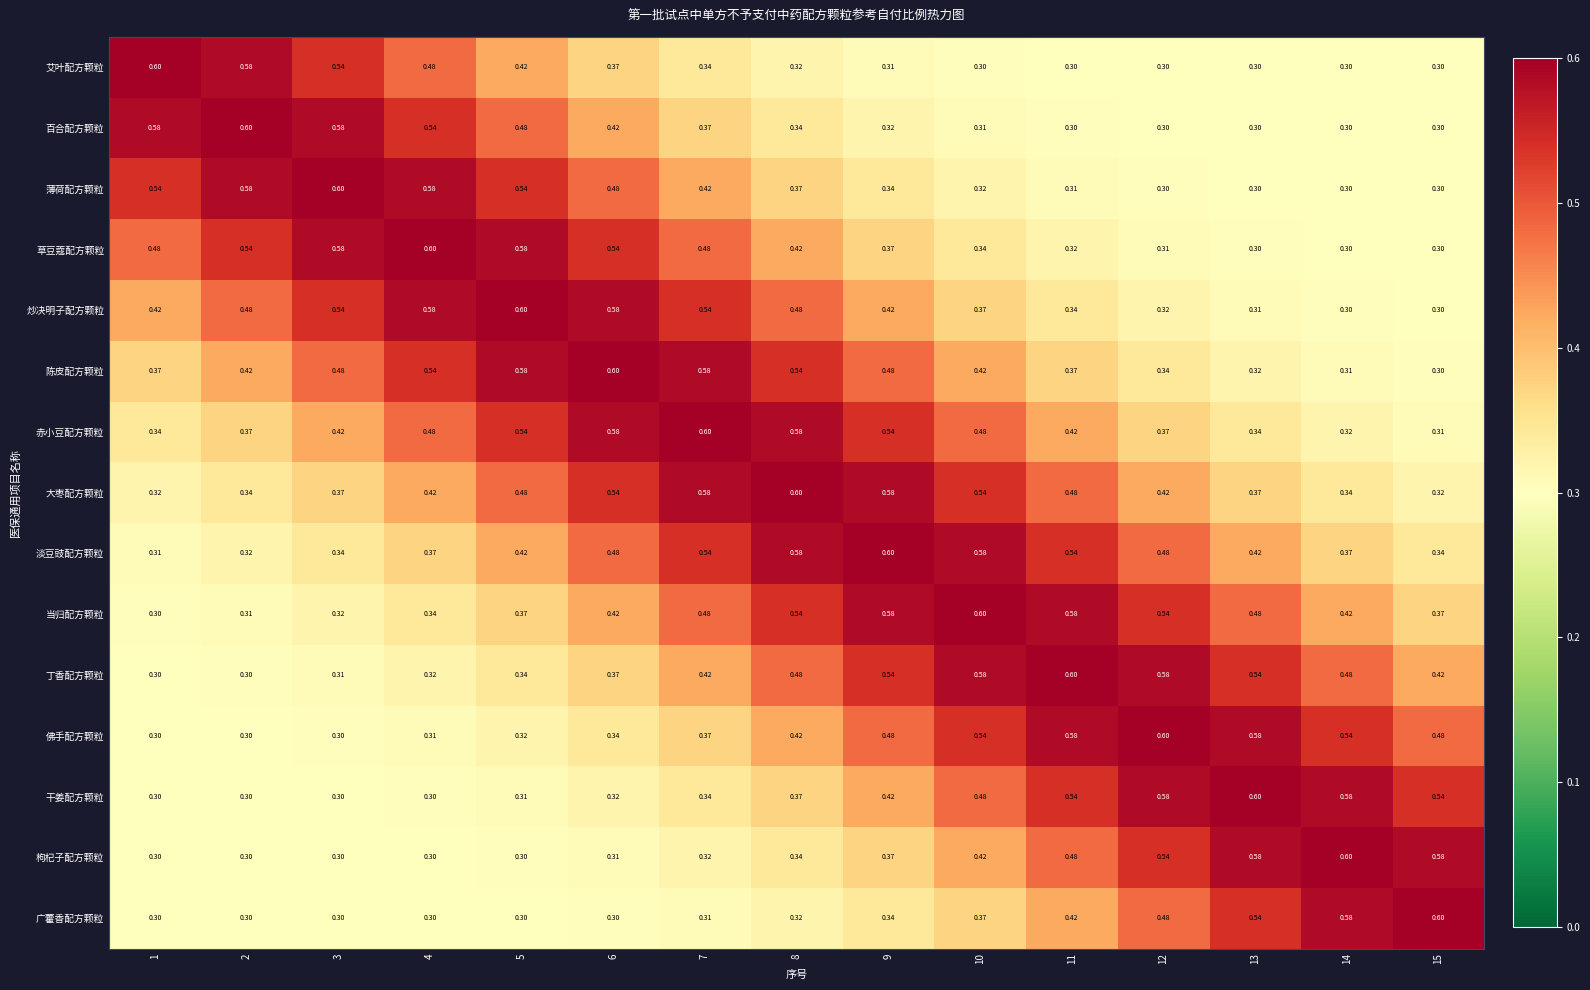

Which series has the largest total across all categories?

大枣配方颗粒